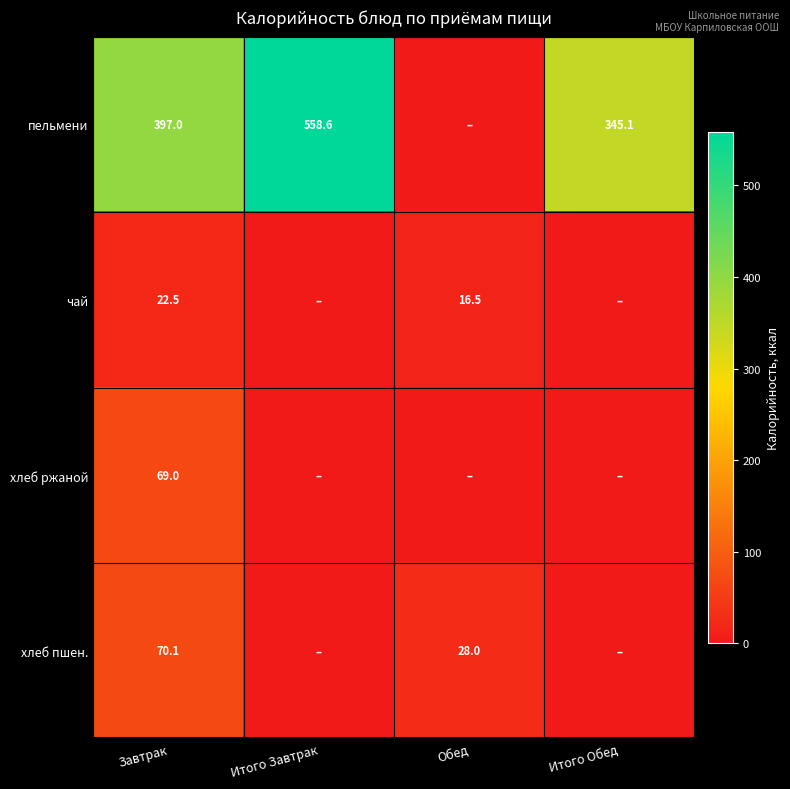

How many categories are shown in the chart?

4